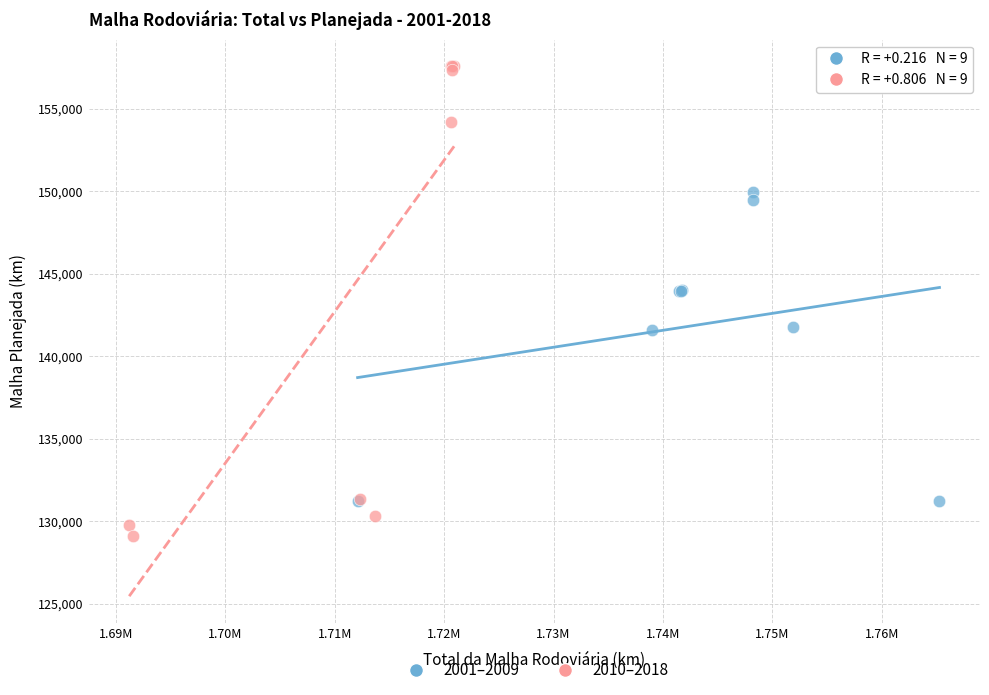

Which series contains the highest Y value?

2010–2018